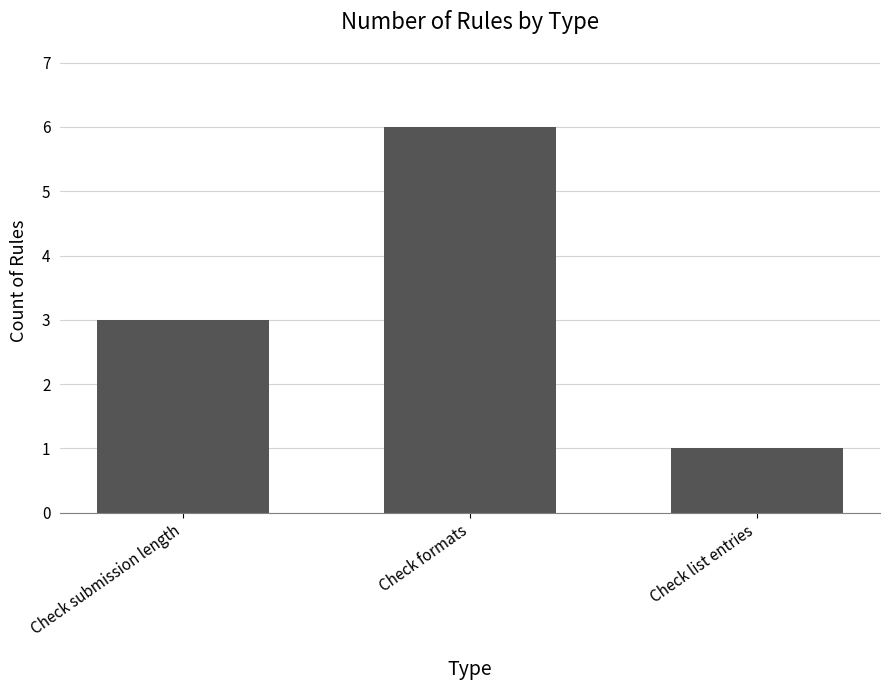

The chart shows a value of 3 at Check submission length. True or false?

True